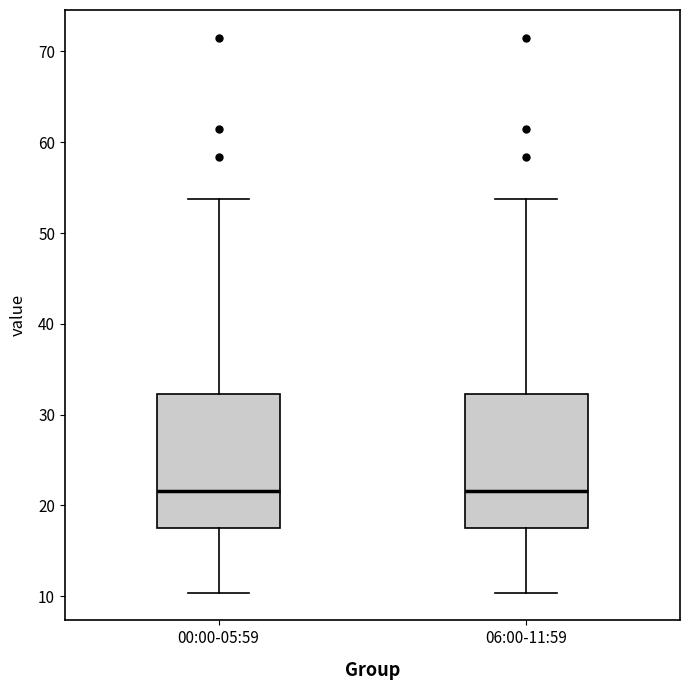

Where does the upper whisker of the box for 06:00-11:59 end on the y-axis? The values are not printed on the chart, so give them approximately, as read against the axis.

54